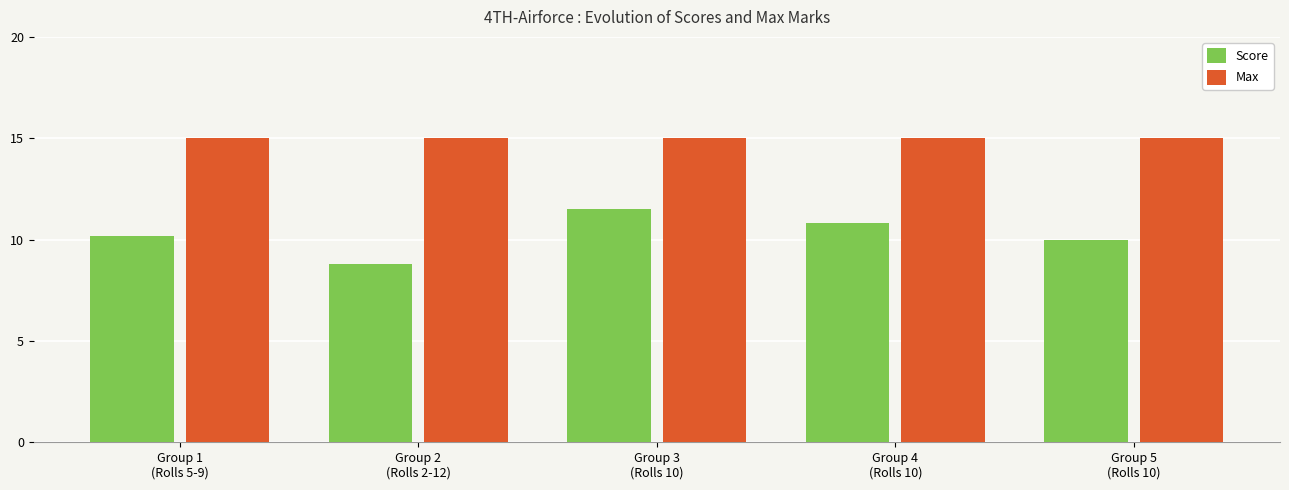

What is the difference between the highest and lowest values at Group 4
(Rolls 10)?

4.2